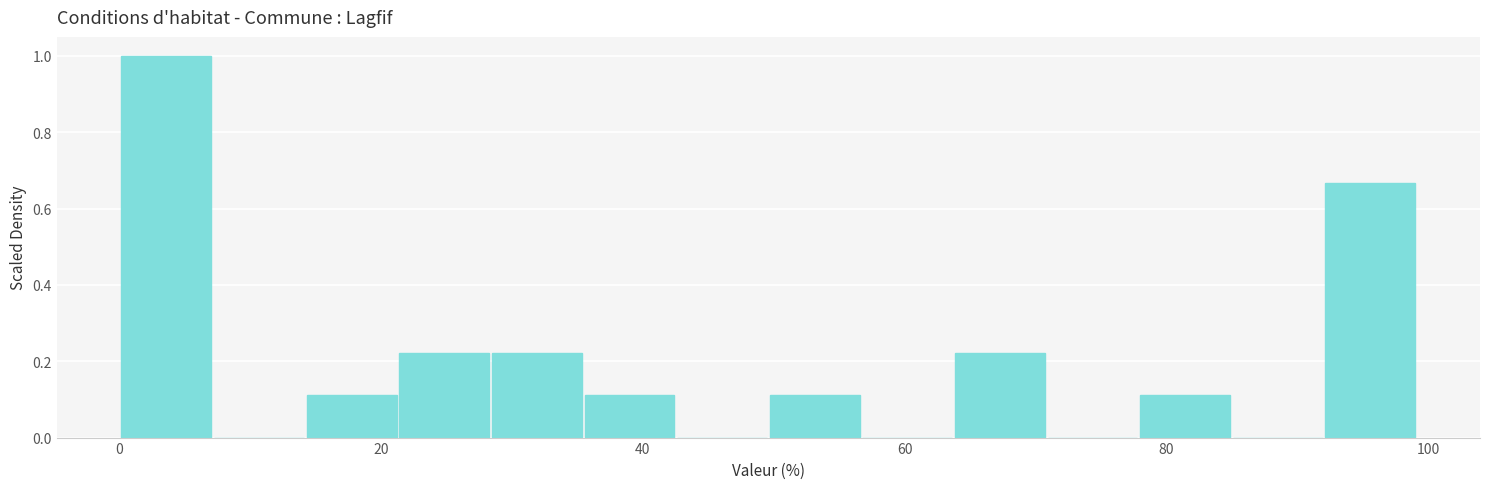

Around what value on the x-axis is the tallest bar? Give the approximate position of its centre, as read against the axis.

4